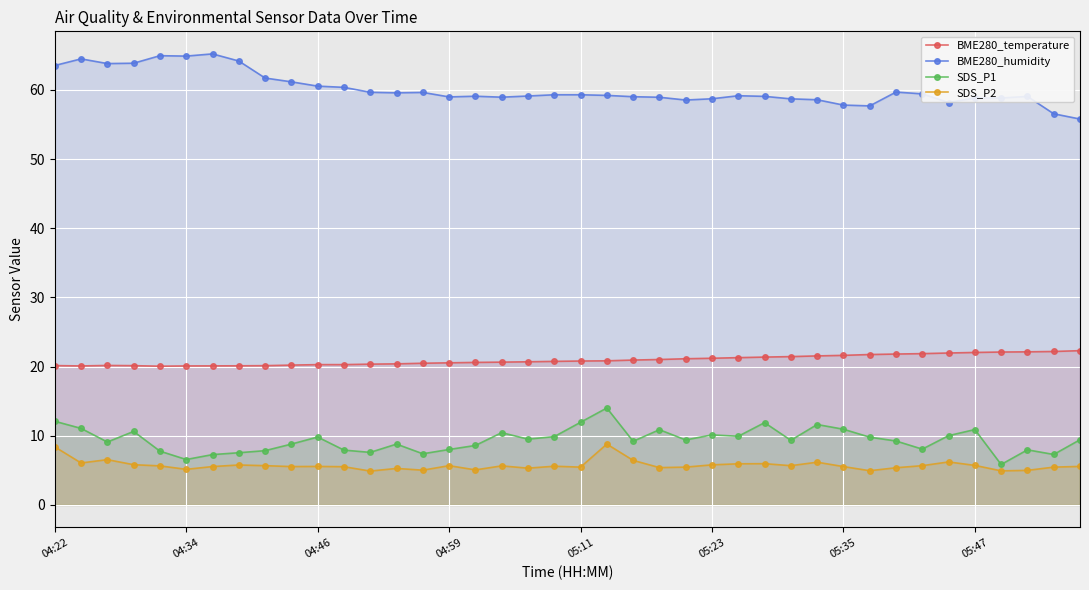

At which label does SDS_P1 first exceed 9?

04:22